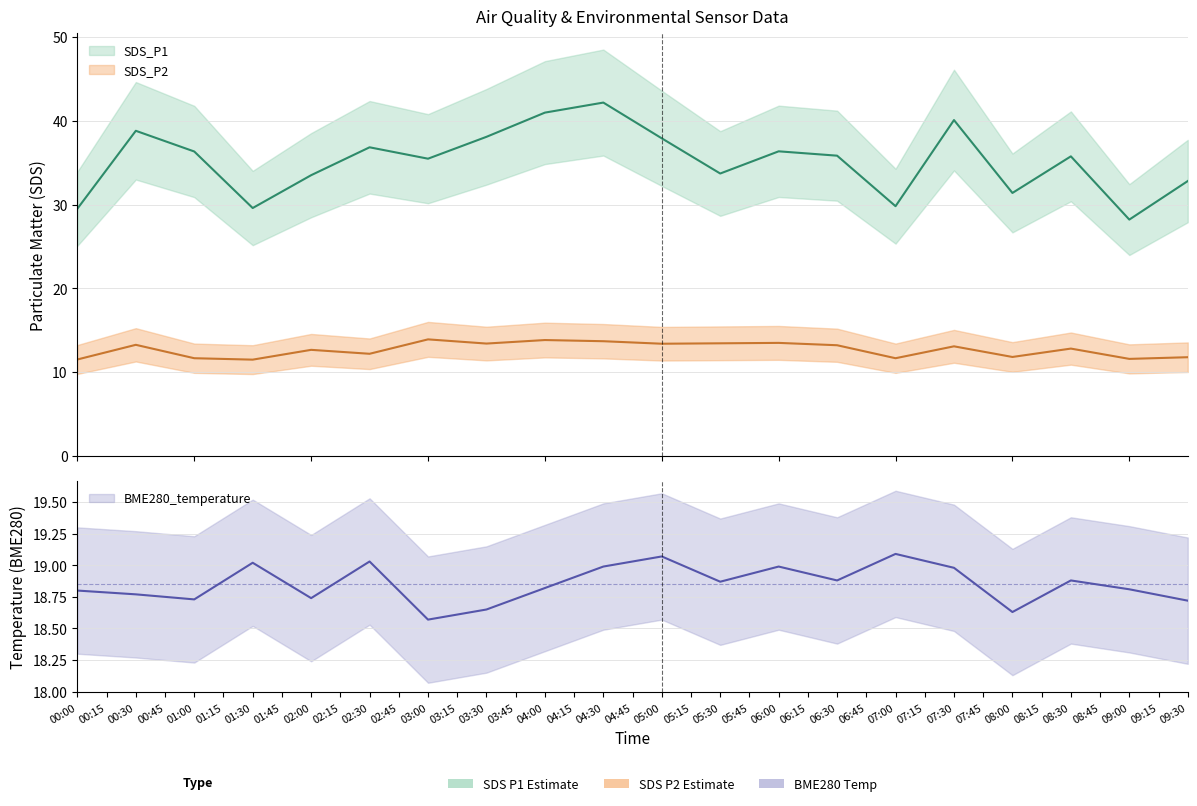

Between 08:30 and 07:30, which is larger?

07:30